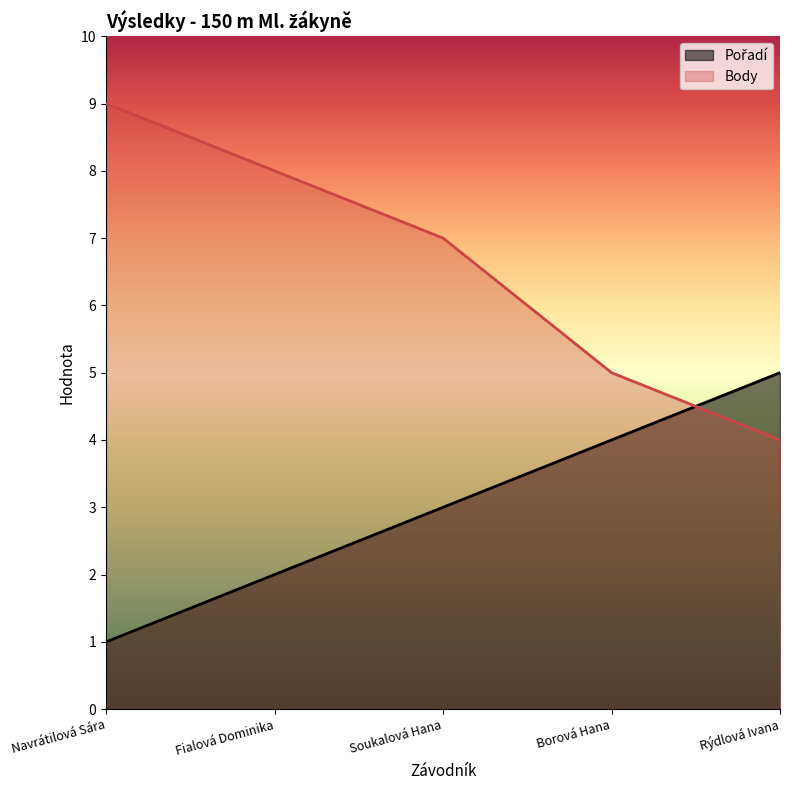

Reading left to right, what are all the values shown in this chart?

Pořadí: Navrátilová Sára=1	Fialová Dominika=2	Soukalová Hana=3	Borová Hana=4	Rýdlová Ivana=5
Body: Navrátilová Sára=9	Fialová Dominika=8	Soukalová Hana=7	Borová Hana=5	Rýdlová Ivana=4